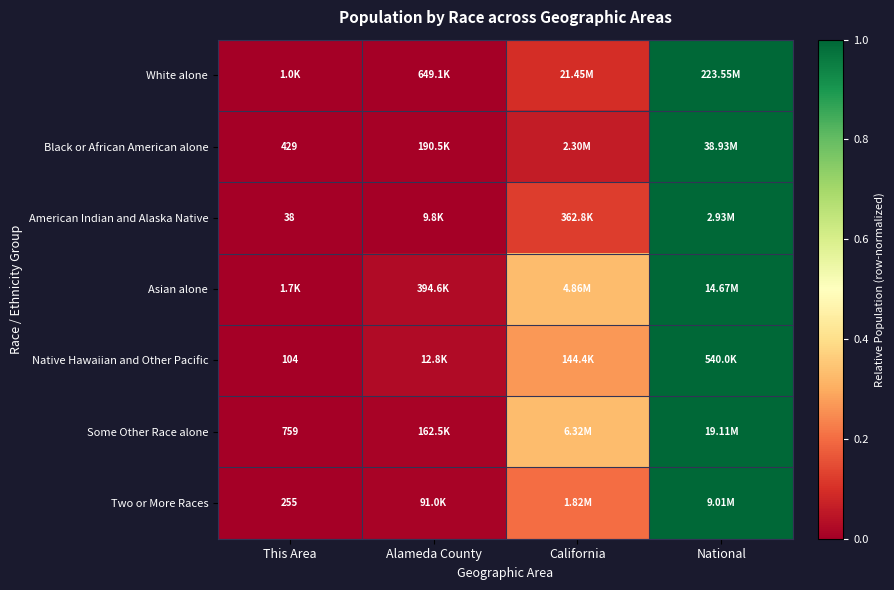

What is the total value across all series at California?

1.4